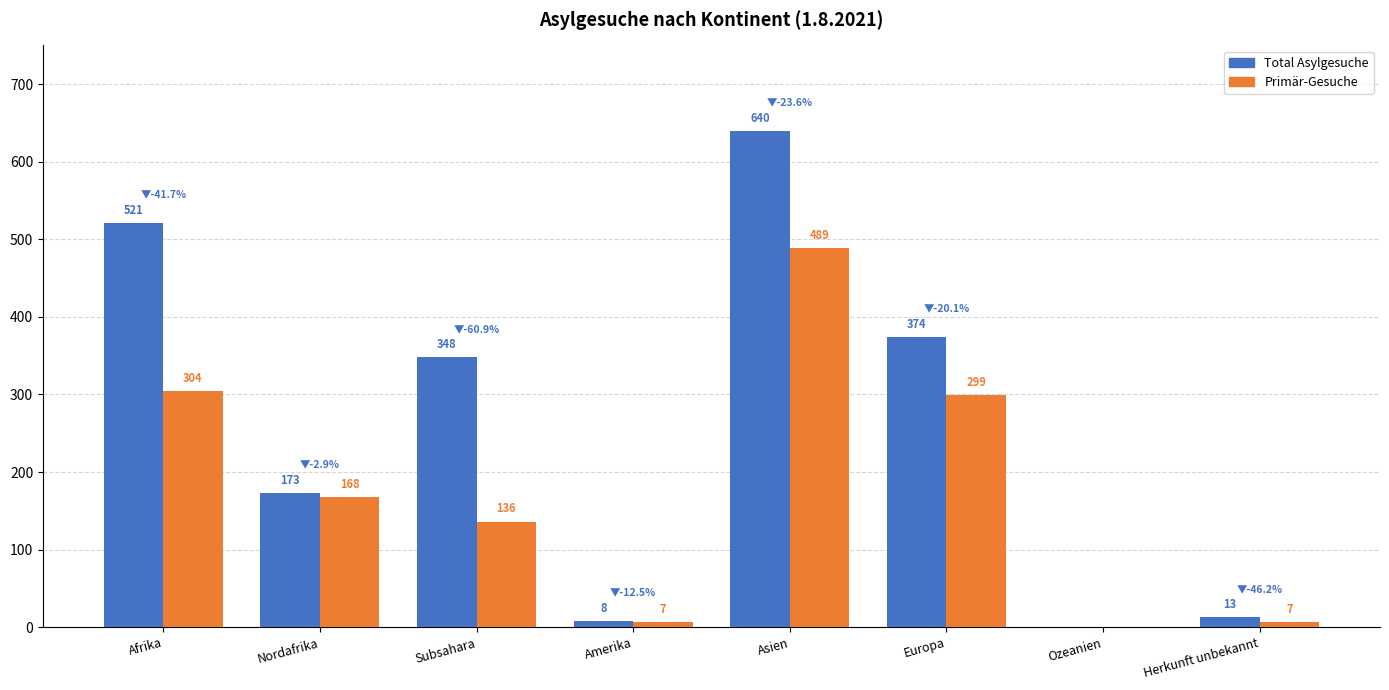

Is it true that Primär-Gesuche equals 7 at Herkunft unbekannt?

True